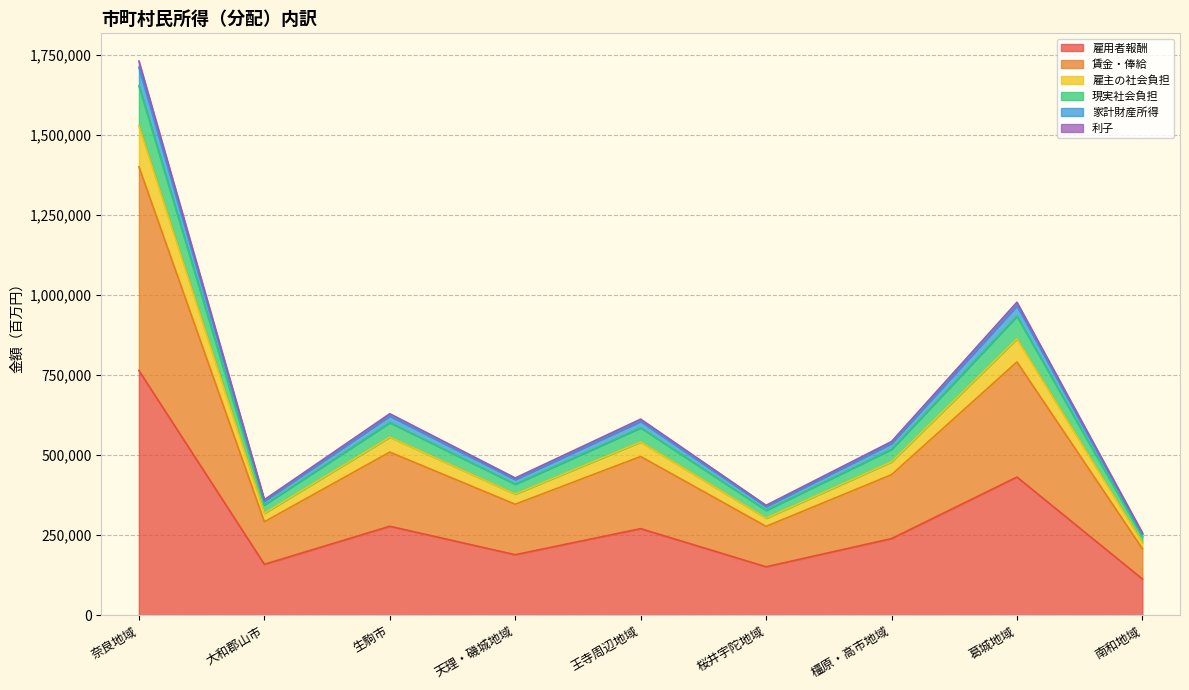

Between 王寺周辺地域 and 桜井宇陀地域, which is larger?

王寺周辺地域